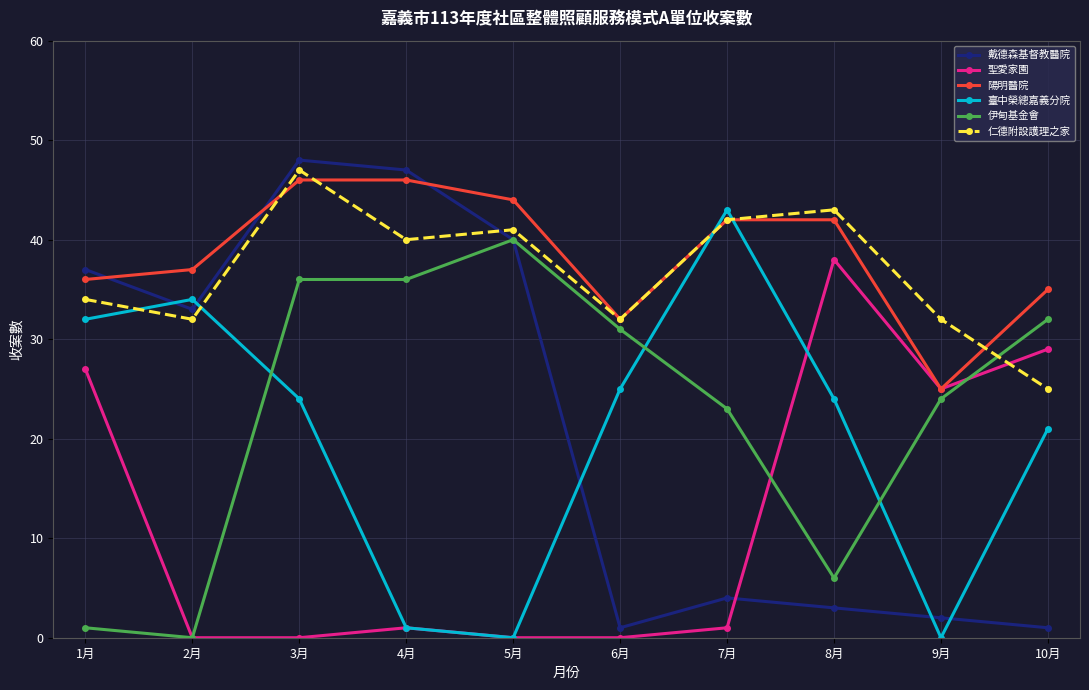

What is the value of the 戴德森基督教醫院 point at the 3rd from the left?

48